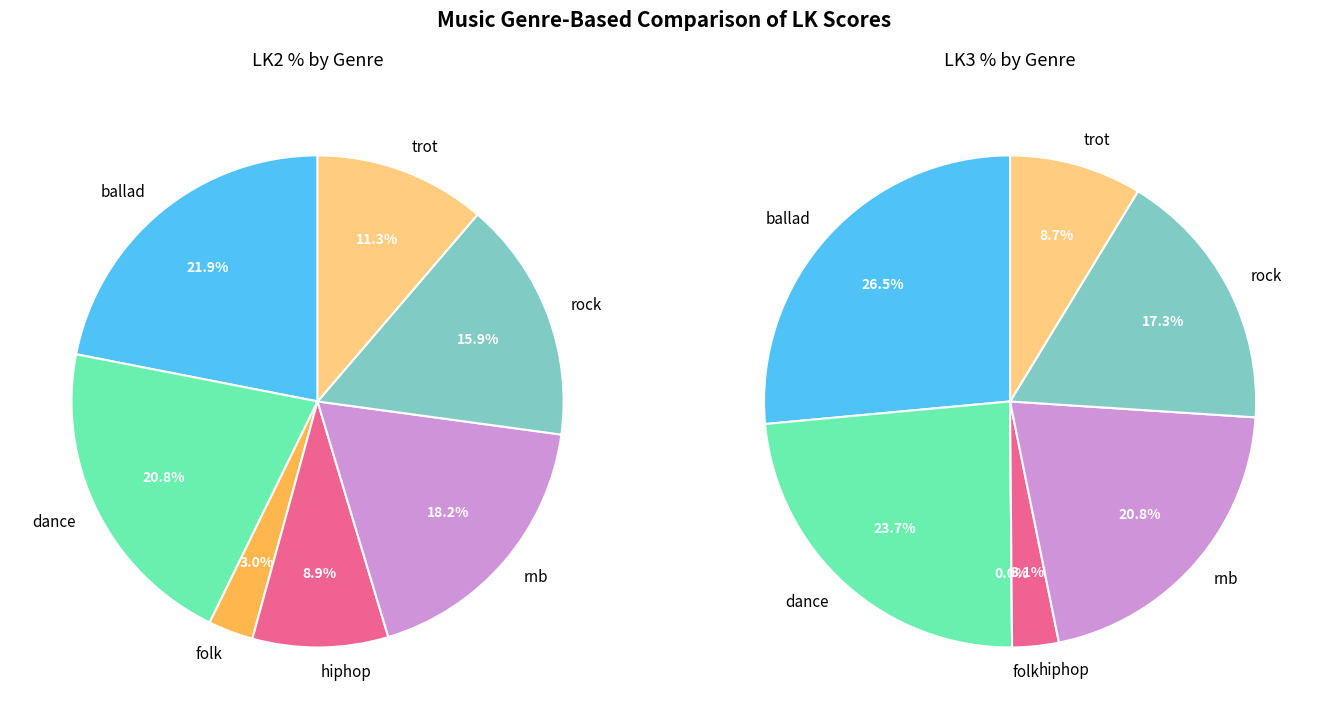

What percentage is NOT represented by folk?

97.0%